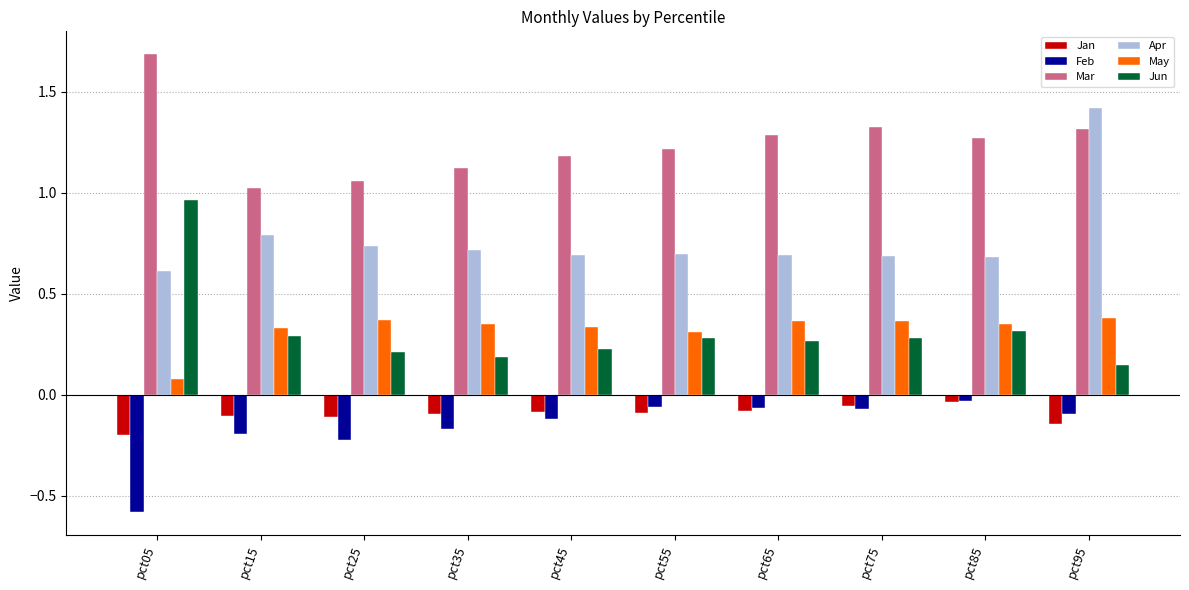

At which category is the sum across all series the highest?

pct95